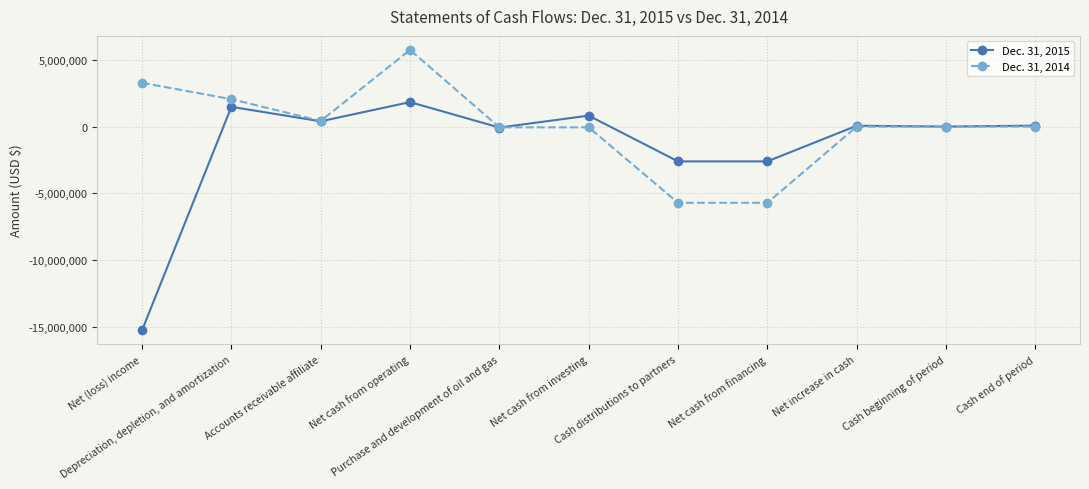

List the series in order of their overall mean, lowest first.

Dec. 31, 2015, Dec. 31, 2014